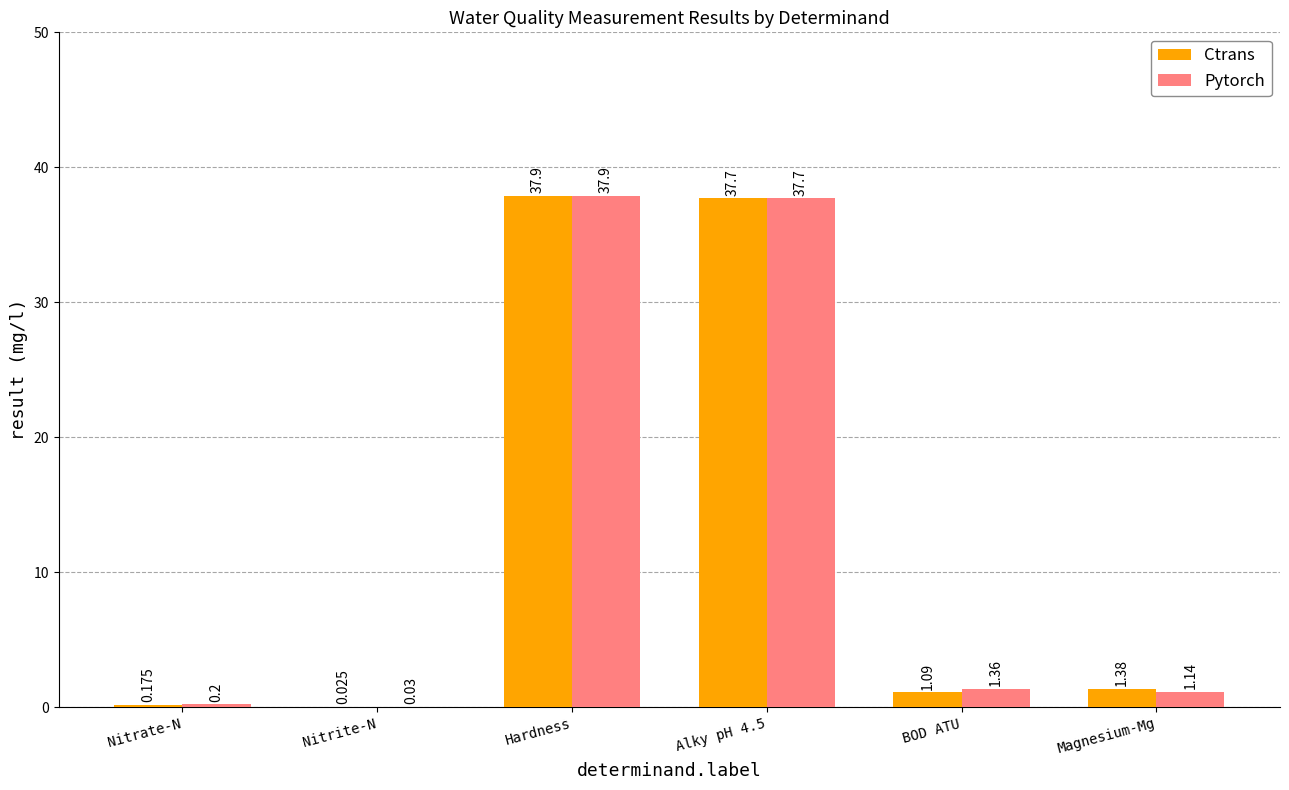

How many groups of bars are there?

6